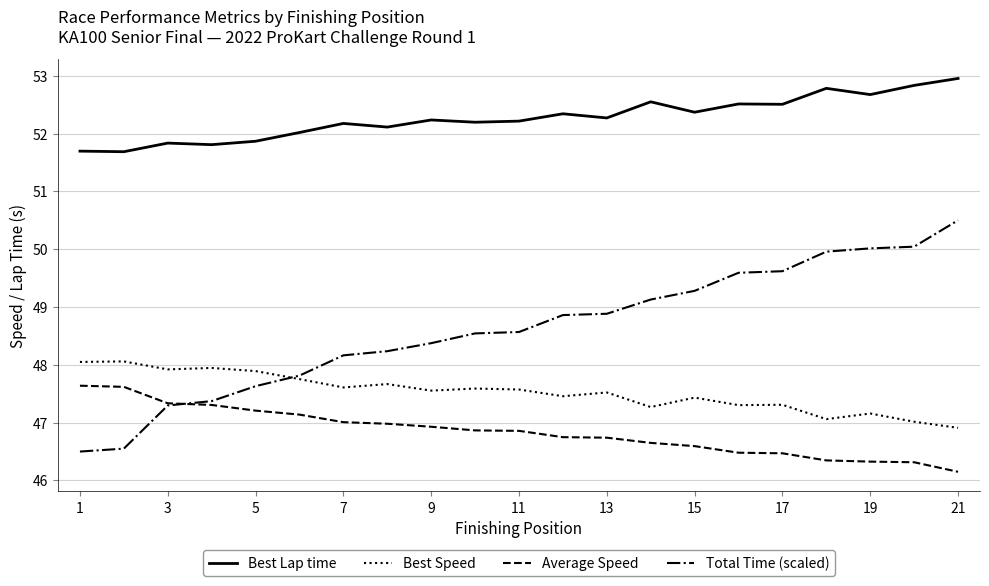

Which series has the largest total across all categories?

Best Lap time